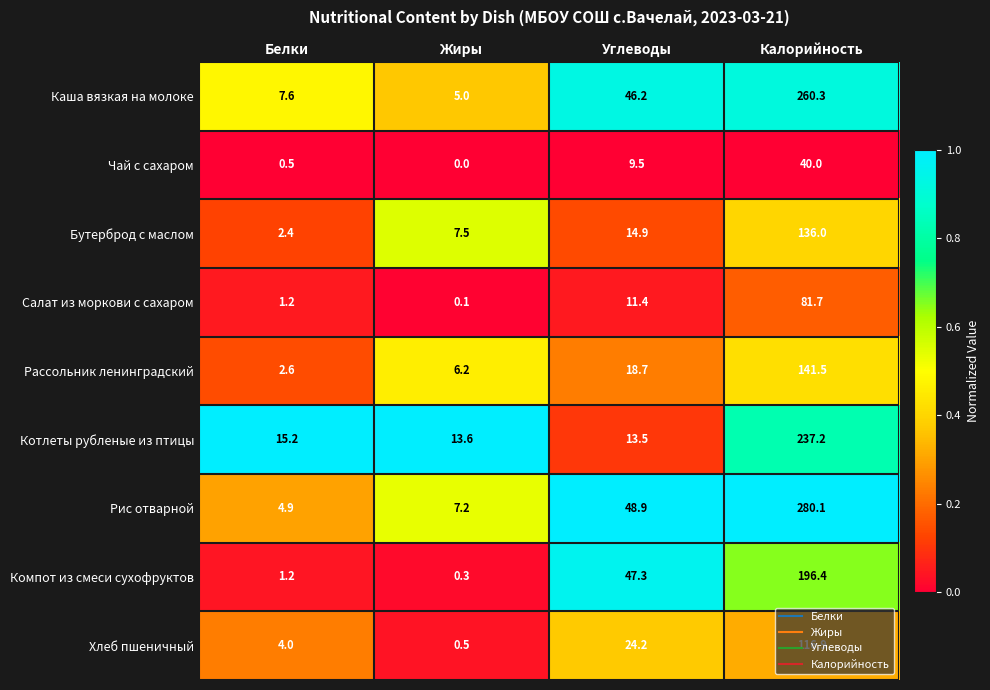

Read the Компот из смеси сухофруктов value at Белки.

1.2